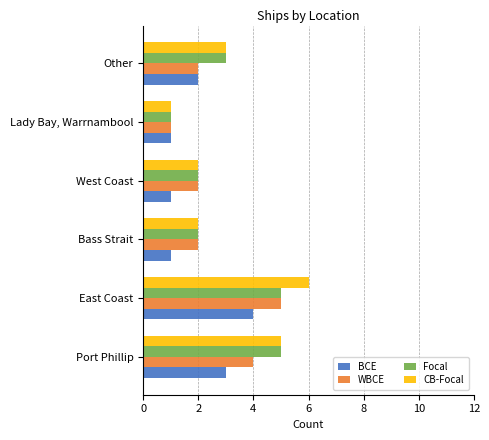

Is the value of WBCE at East Coast greater than the value of CB-Focal at West Coast?

Yes